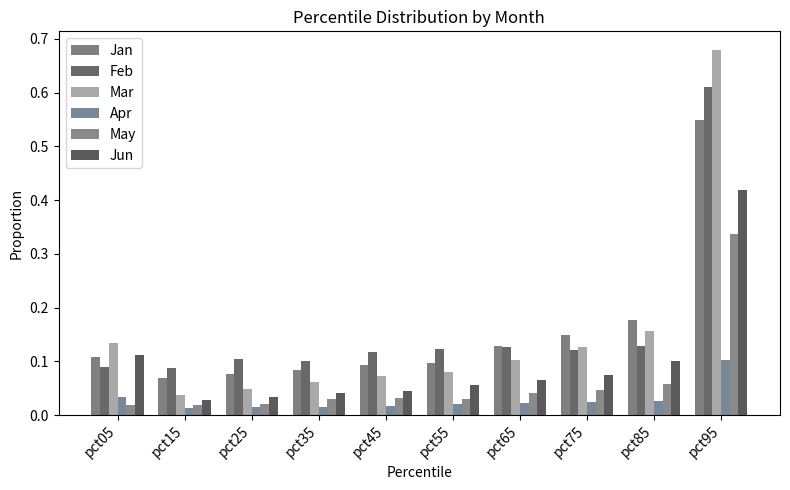

How many bars are there in each group?

6